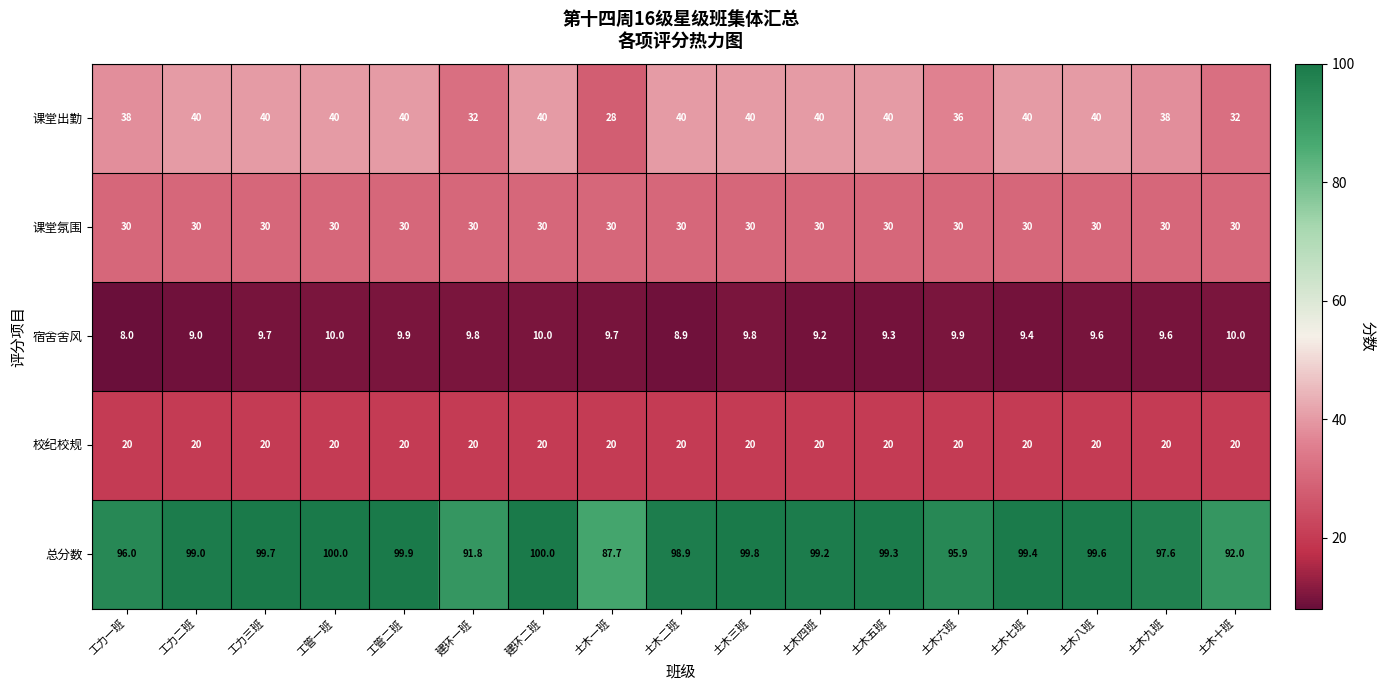

The 总分数 series shows 23.1 at 土木四班. True or false?

False